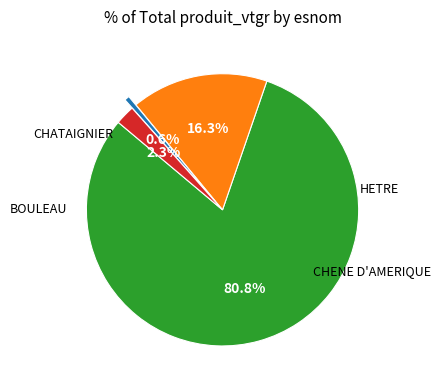

Is there a majority slice in this chart?

Yes